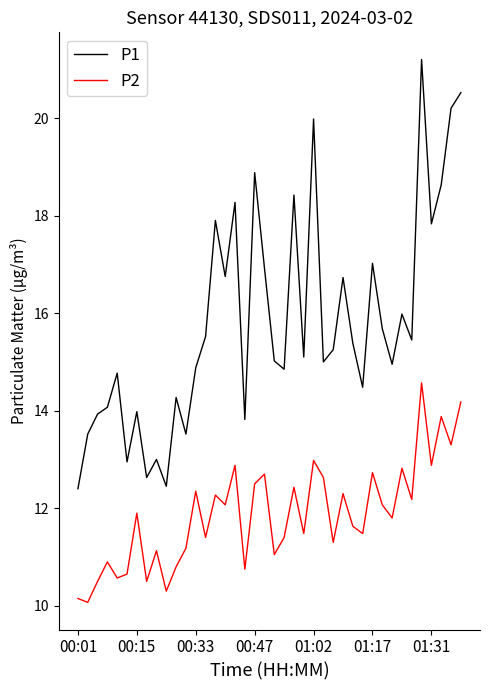

Which series has the widest spread of values?

P1